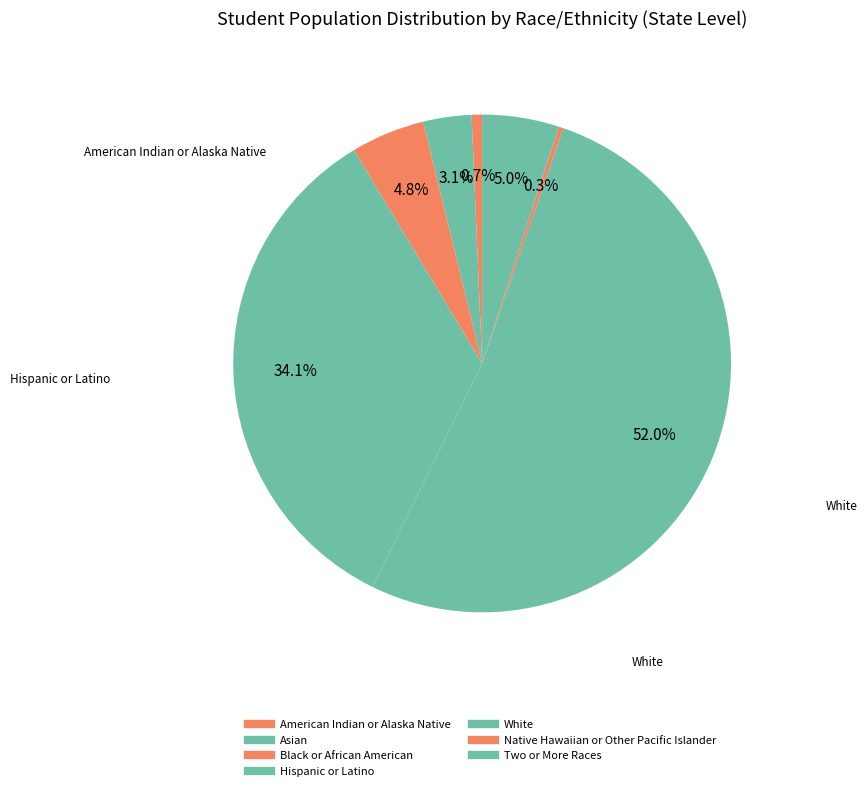

How many slices are in this pie chart?

7